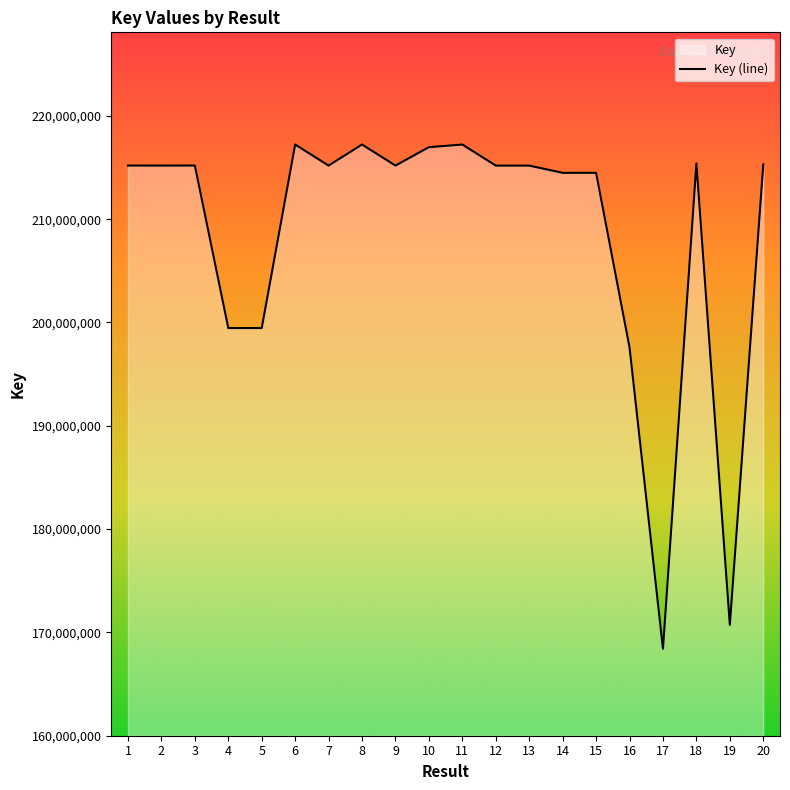

Rank the categories by value from highest to lowest.

8, 6, 11, 10, 18, 20, 3, 1, 2, 9, 7, 13, 12, 15, 14, 5, 4, 16, 19, 17